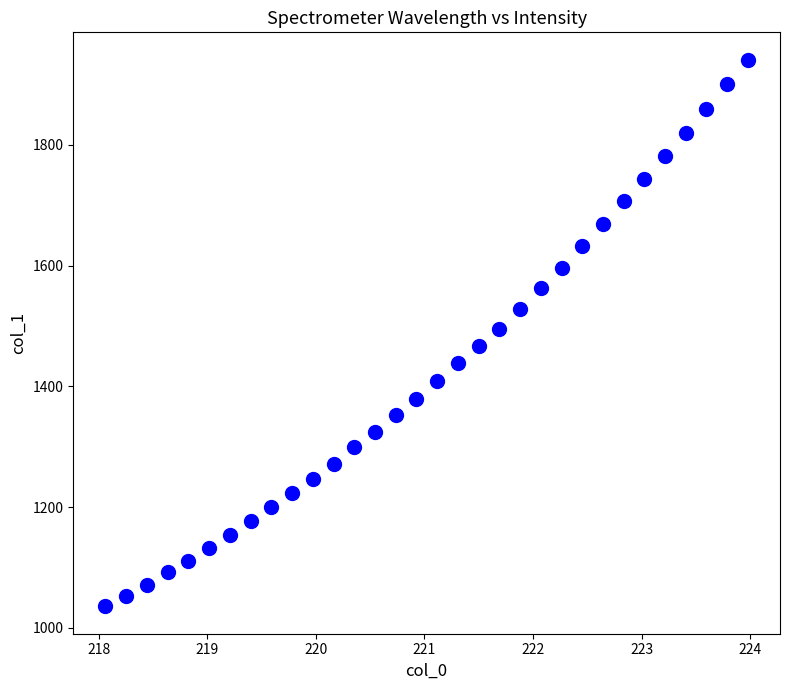

What is the range of X values (max minus min)?

5.9